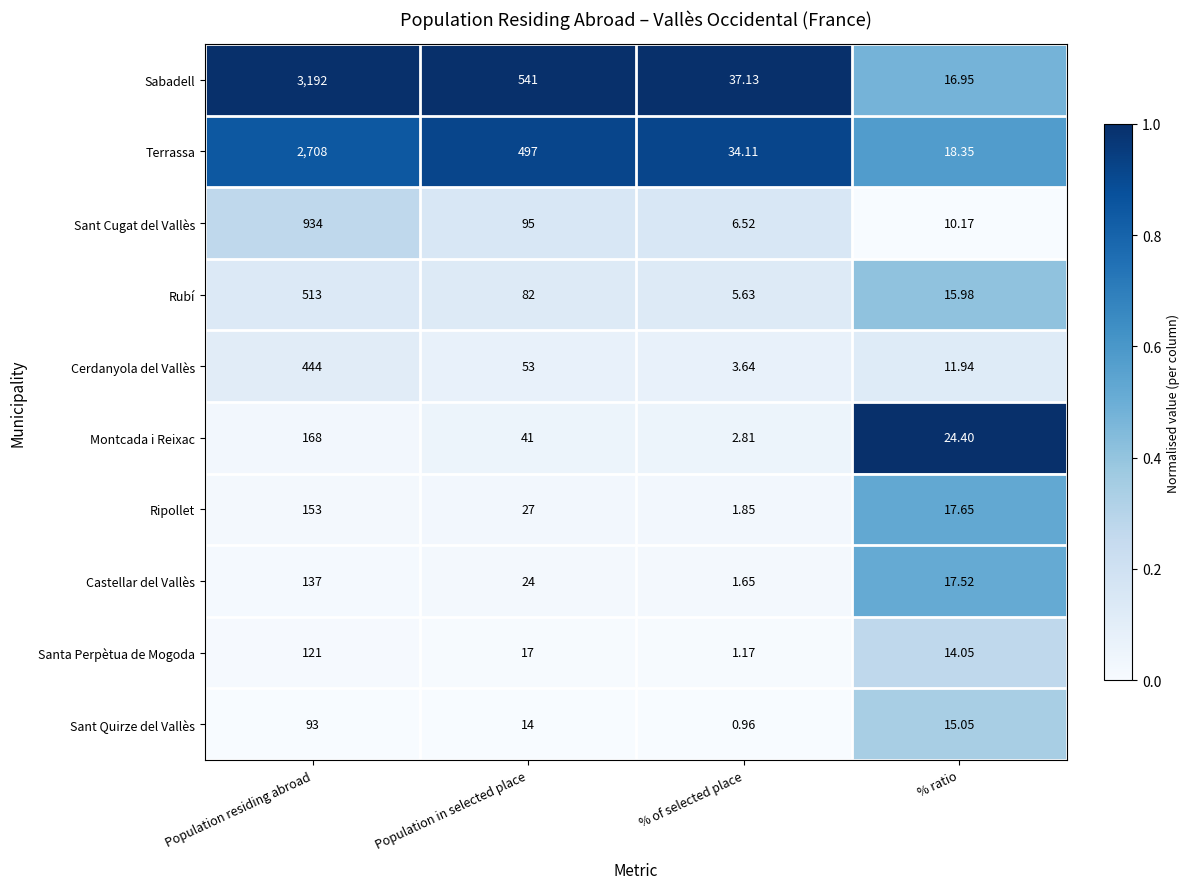

Which category has the highest value in the Ripollet series?

Population residing abroad